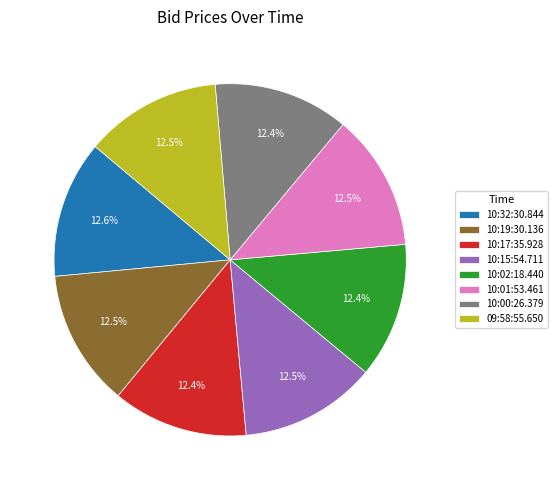

What is the ratio of the value at 10:17:35.928 to the value at 10:19:30.136?

1.0